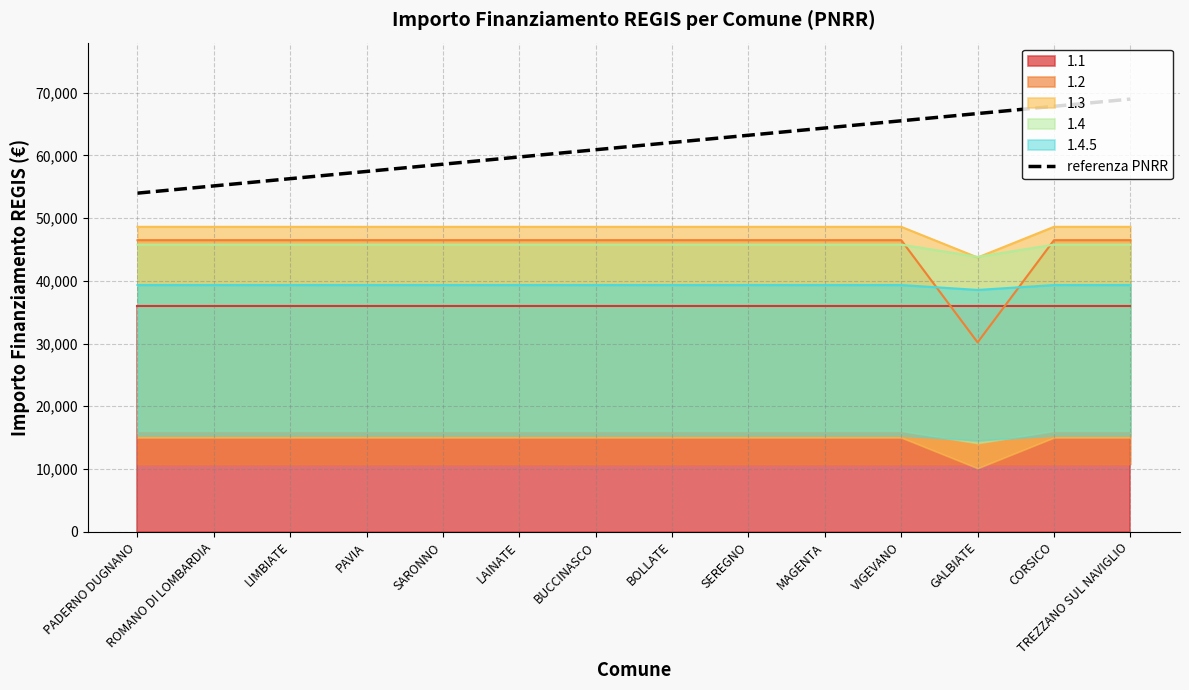

True or false: the data has more than 0 interior local peaks.

False